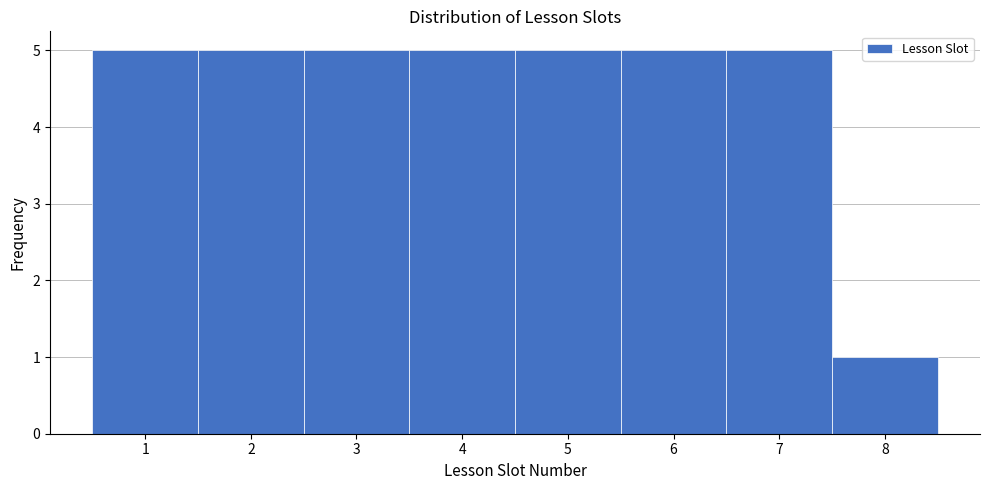

Reading left to right, list every bar in this chart as the range it spans on the x-axis followed by its height. The values are not printed on the chart, so give them approximately, as read against the axis.

0.5 to 1.5: 5
1.5 to 2.5: 5
2.5 to 3.5: 5
3.5 to 4.5: 5
4.5 to 5.5: 5
5.5 to 6.5: 5
6.5 to 7.5: 5
7.5 to 8.5: 1